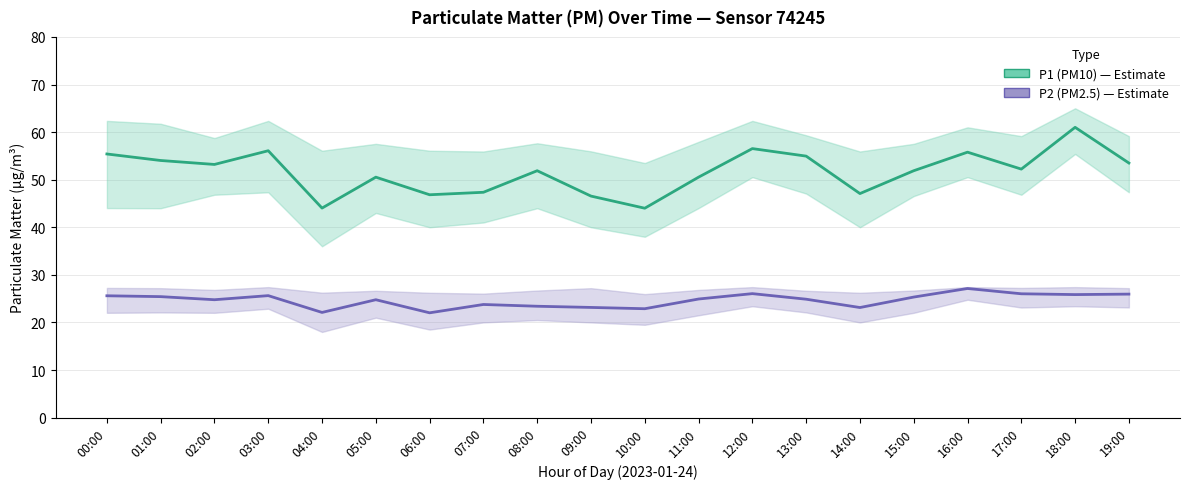

Reading left to right, what are all the values shown in this chart?

P1 (PM10): 00:00=55.4	01:00=54.0	02:00=53.2	03:00=56.1	04:00=44.0	05:00=50.5	06:00=46.8	07:00=47.4	08:00=51.9	09:00=46.5	10:00=44.0	11:00=50.5	12:00=56.5	13:00=55.0	14:00=47.1	15:00=51.9	16:00=55.8	17:00=52.2	18:00=61.0	19:00=53.5
P2 (PM2.5): 00:00=25.6	01:00=25.4	02:00=24.8	03:00=25.6	04:00=22.1	05:00=24.8	06:00=22.0	07:00=23.8	08:00=23.4	09:00=23.1	10:00=22.9	11:00=24.9	12:00=26.1	13:00=24.9	14:00=23.1	15:00=25.3	16:00=27.1	17:00=26.0	18:00=25.9	19:00=25.9